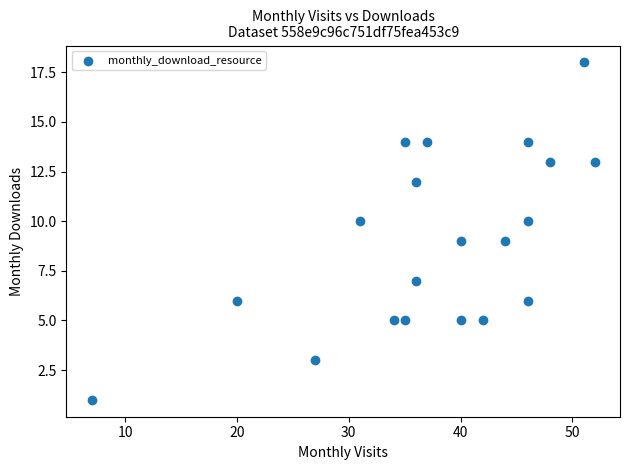

What is the range of Y values (max minus min)?

17